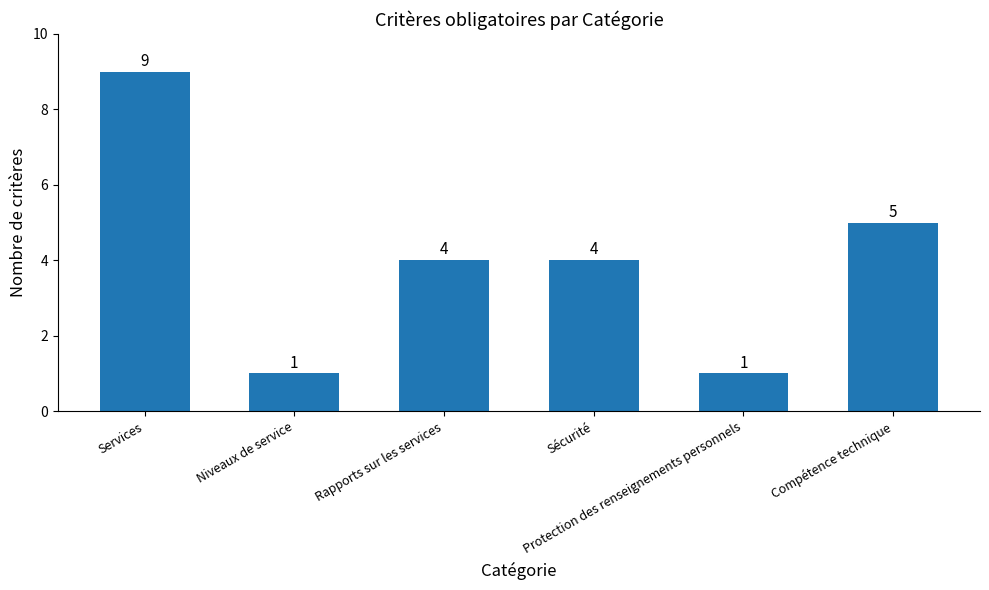

What is the greatest value displayed?

9